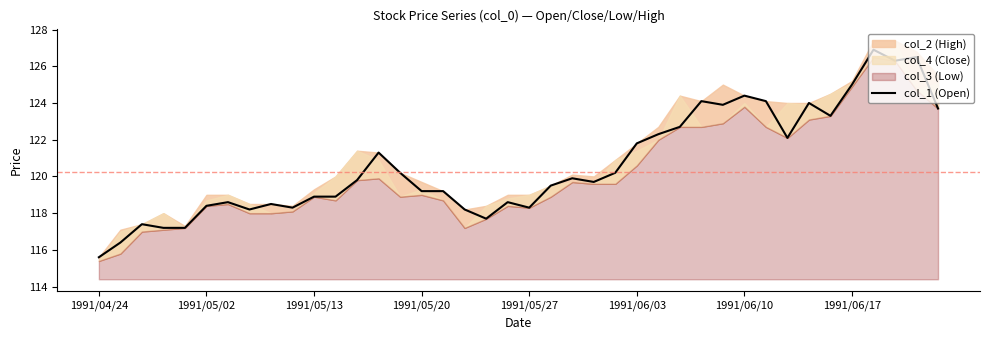

At which category does the chart reach its minimum across all series?

1991/04/24